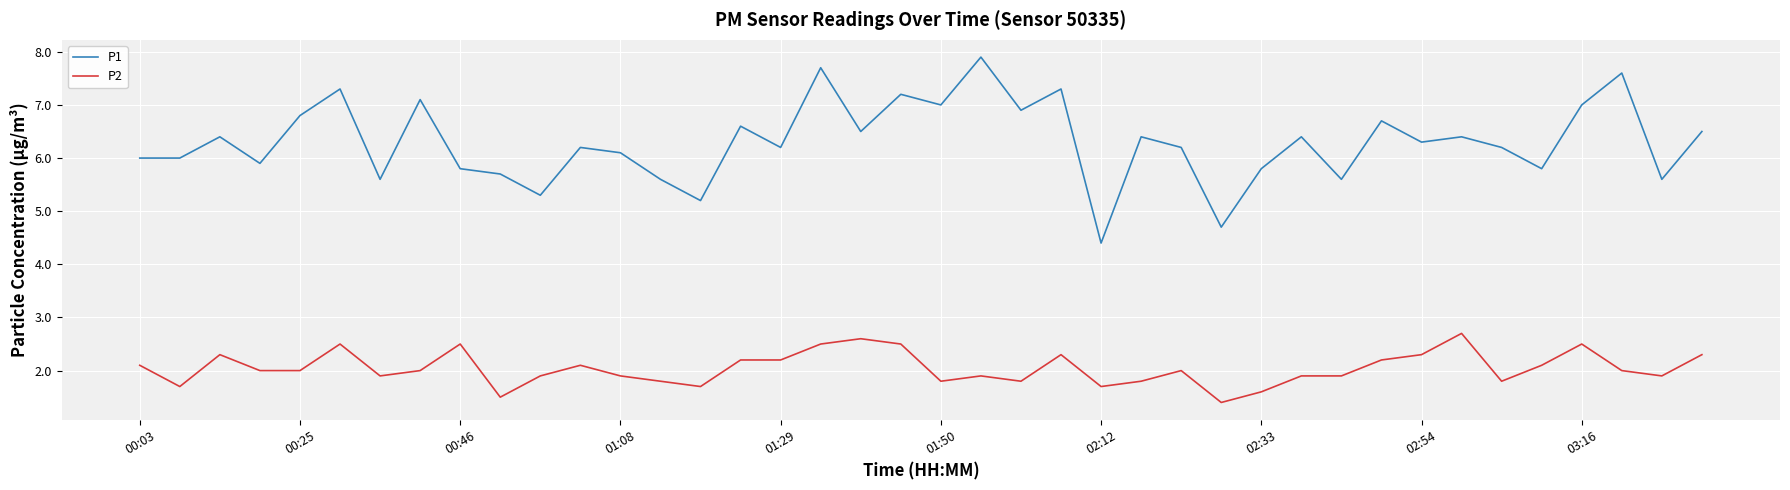

How many interior local peaks does the P1 series have?

14